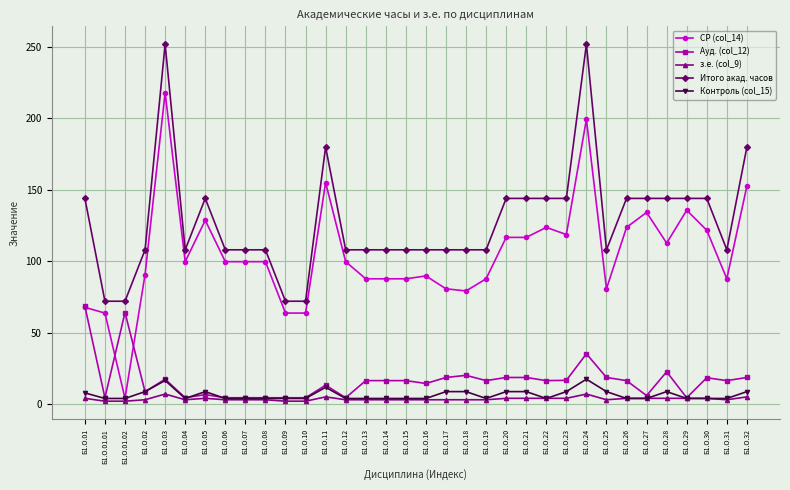

How many lines are shown in the chart?

5